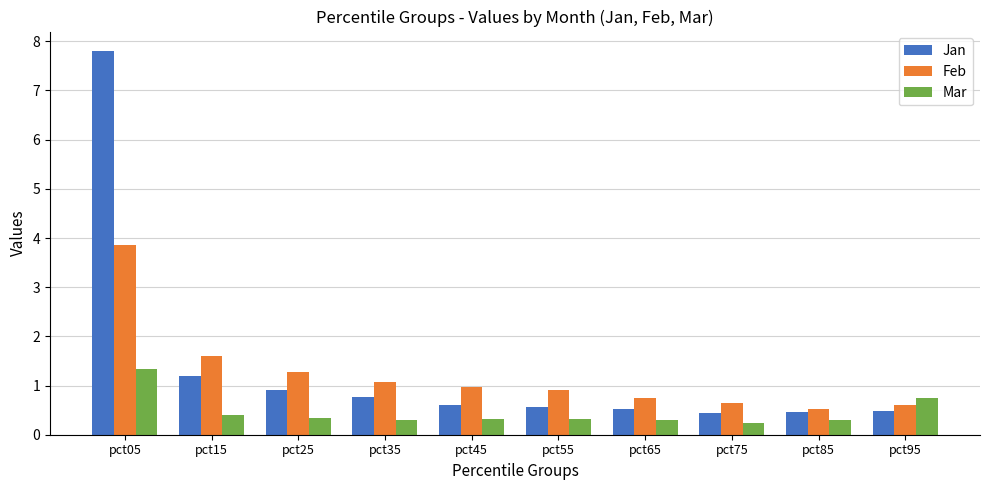

The Mar series shows 0.7 at pct95. True or false?

True